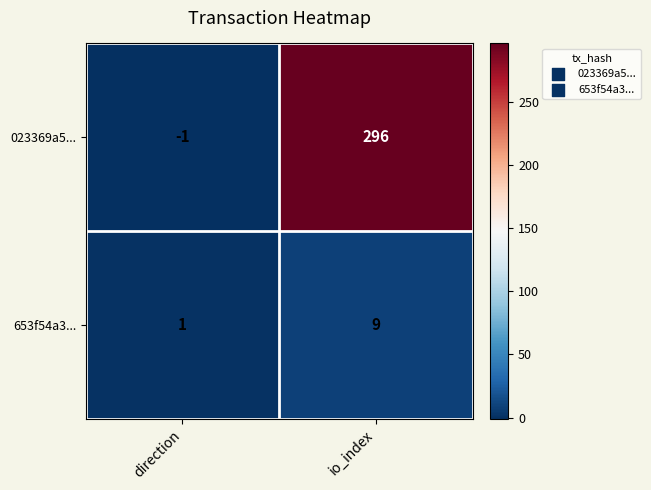

Reading left to right, extract all data points from this chart.

023369a5...: -1	296
653f54a3...: 1	9